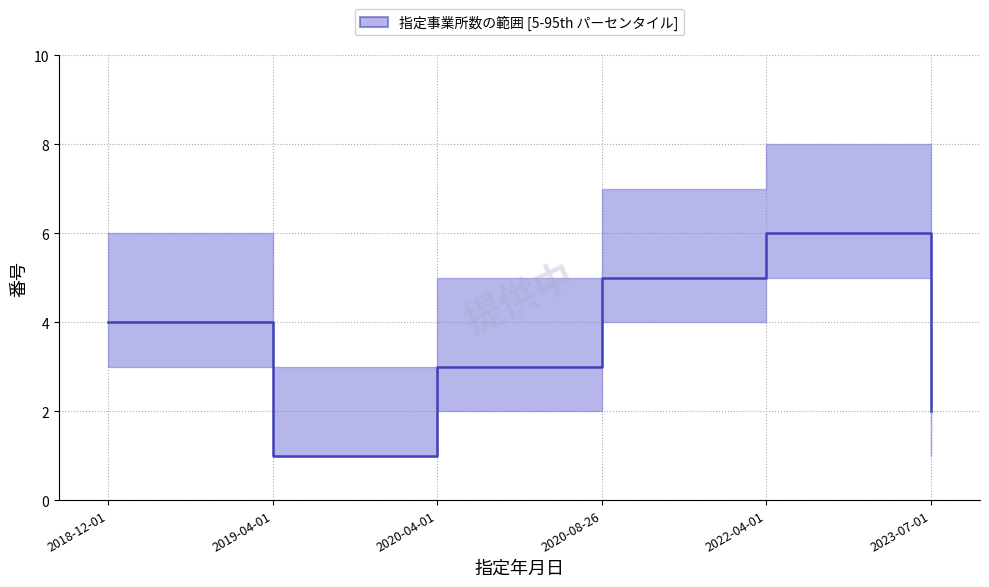

What is the average value?

4